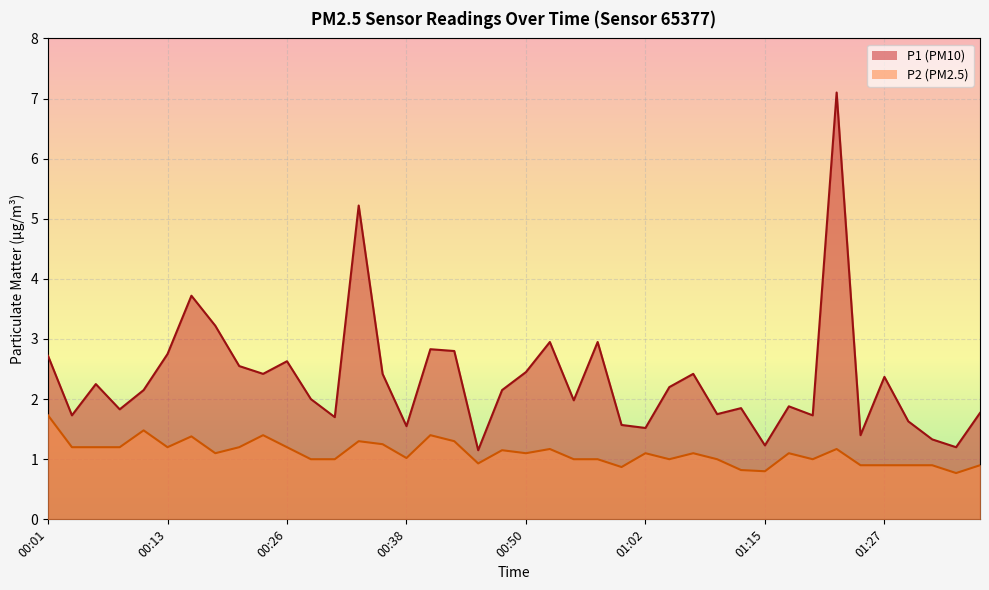

Which category has the highest value in the P2 series?

00:01